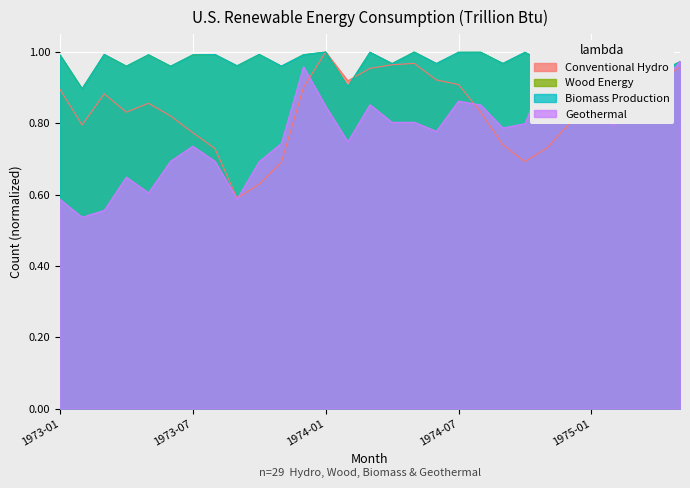

Reading right to left, transcribe all the data shown in this chart.

Conventional Hydro: 1.0	0.9	1.0	0.8	0.9	0.8	0.7	0.7	0.7	0.8	0.9	0.9	1.0	1.0	1.0	0.9	1.0	0.9	0.7	0.6	0.6	0.7	0.8	0.8	0.9	0.8	0.9	0.8	0.9
Wood Energy: 1.0	0.9	1.0	0.9	1.0	1.0	1.0	1.0	1.0	1.0	1.0	1.0	1.0	1.0	1.0	0.9	1.0	1.0	1.0	1.0	1.0	1.0	1.0	1.0	1.0	1.0	1.0	0.9	1.0
Biomass Production: 1.0	0.9	1.0	0.9	1.0	1.0	1.0	1.0	1.0	1.0	1.0	1.0	1.0	1.0	1.0	0.9	1.0	1.0	1.0	1.0	1.0	1.0	1.0	1.0	1.0	1.0	1.0	0.9	1.0
Geothermal: 1.0	0.9	0.9	0.8	0.8	1.0	1.0	0.8	0.8	0.9	0.9	0.8	0.8	0.8	0.9	0.7	0.8	1.0	0.7	0.7	0.6	0.7	0.7	0.7	0.6	0.6	0.6	0.5	0.6